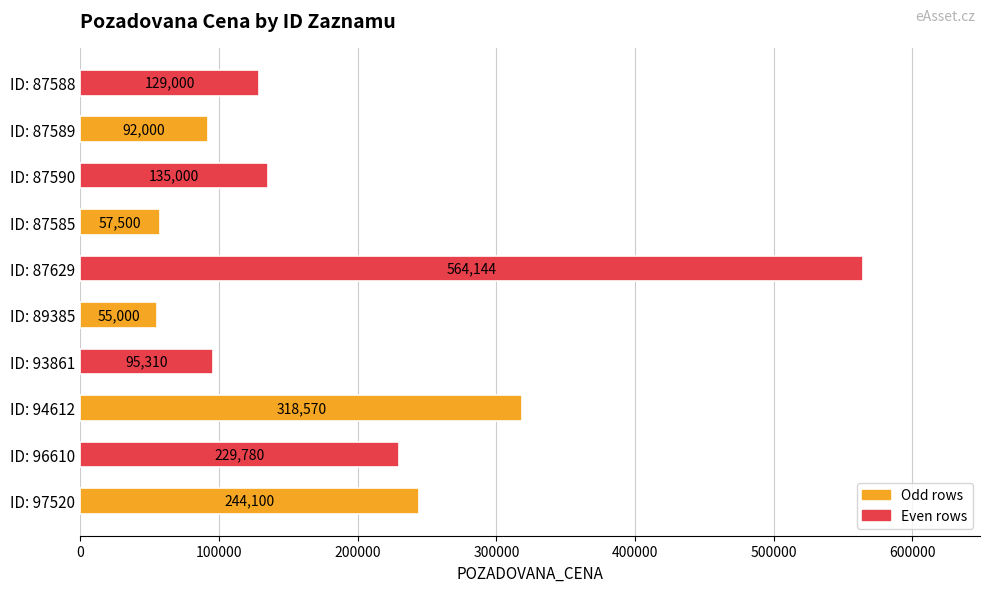

What is the sum of the values at ID: 93861 and ID: 94612?

413880